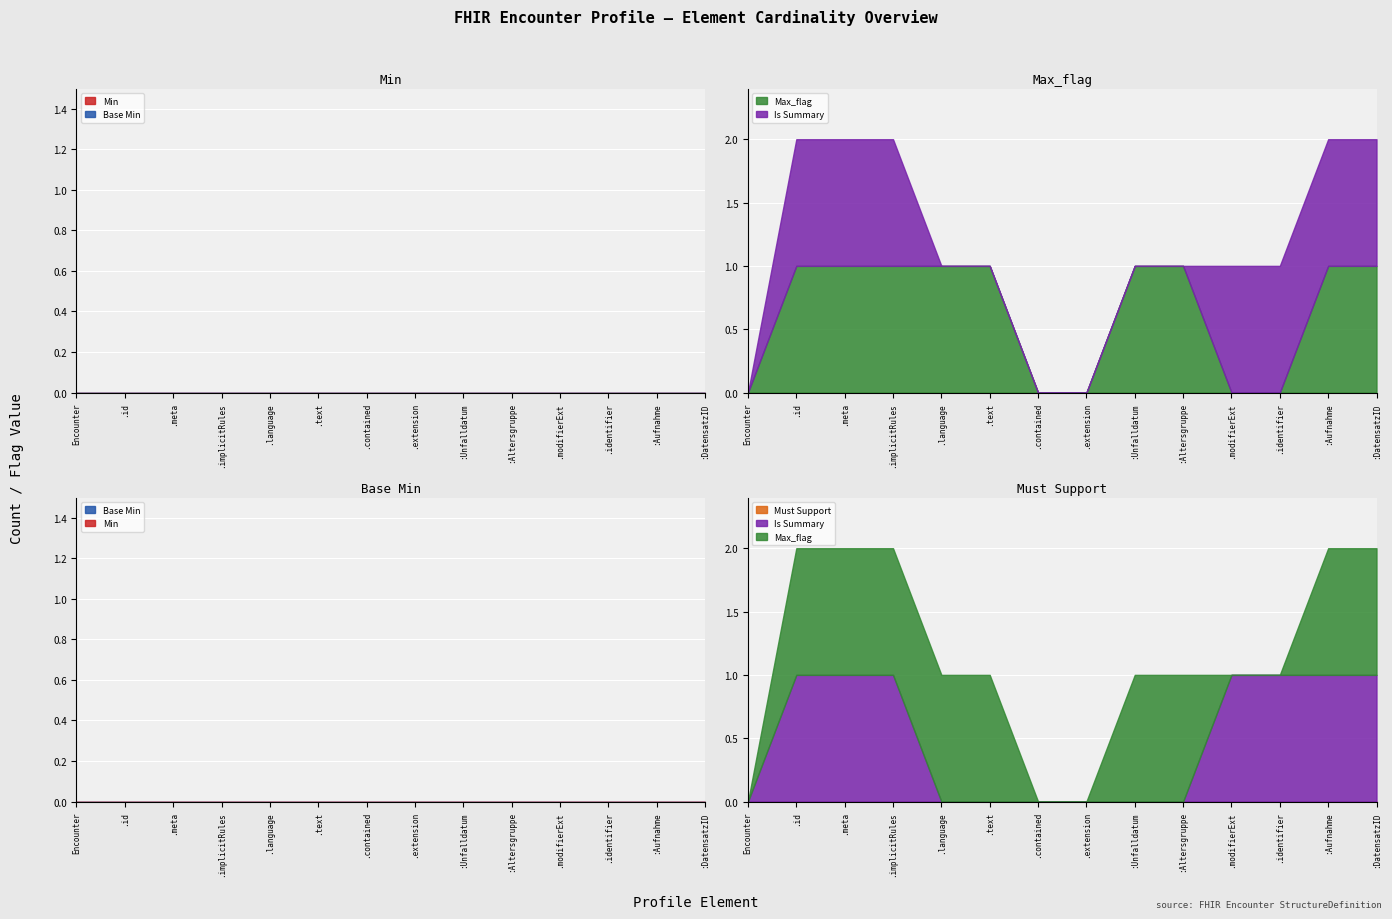

Which label corresponds to the smallest value in the chart?

Encounter